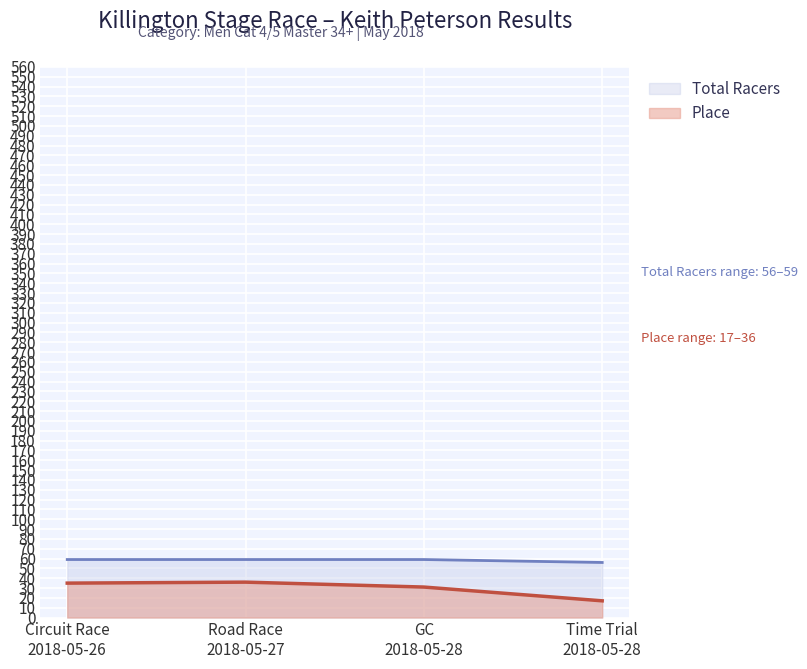

Does the chart display data point markers on the line(s)?

No